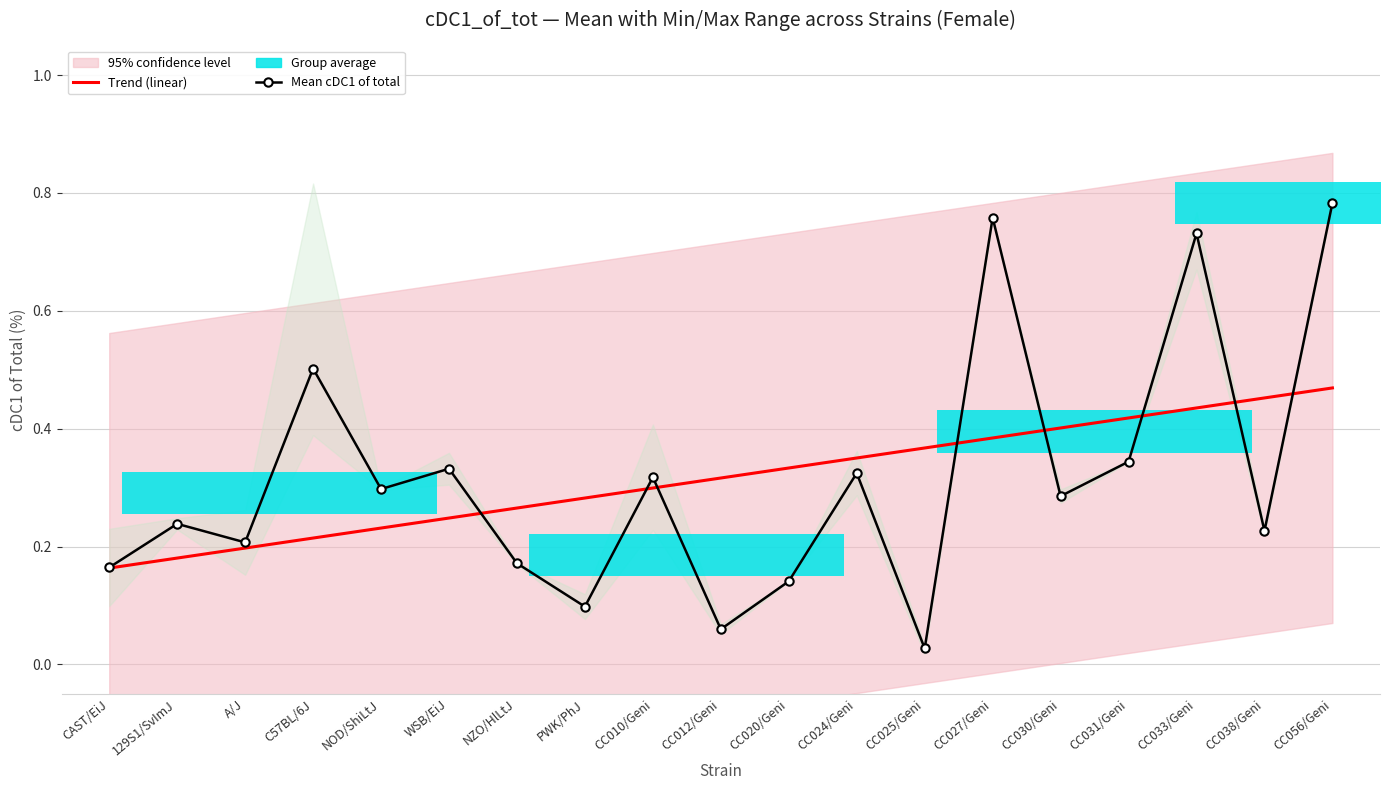

Where is the first local minimum for Mean cDC1 of total?

A/J